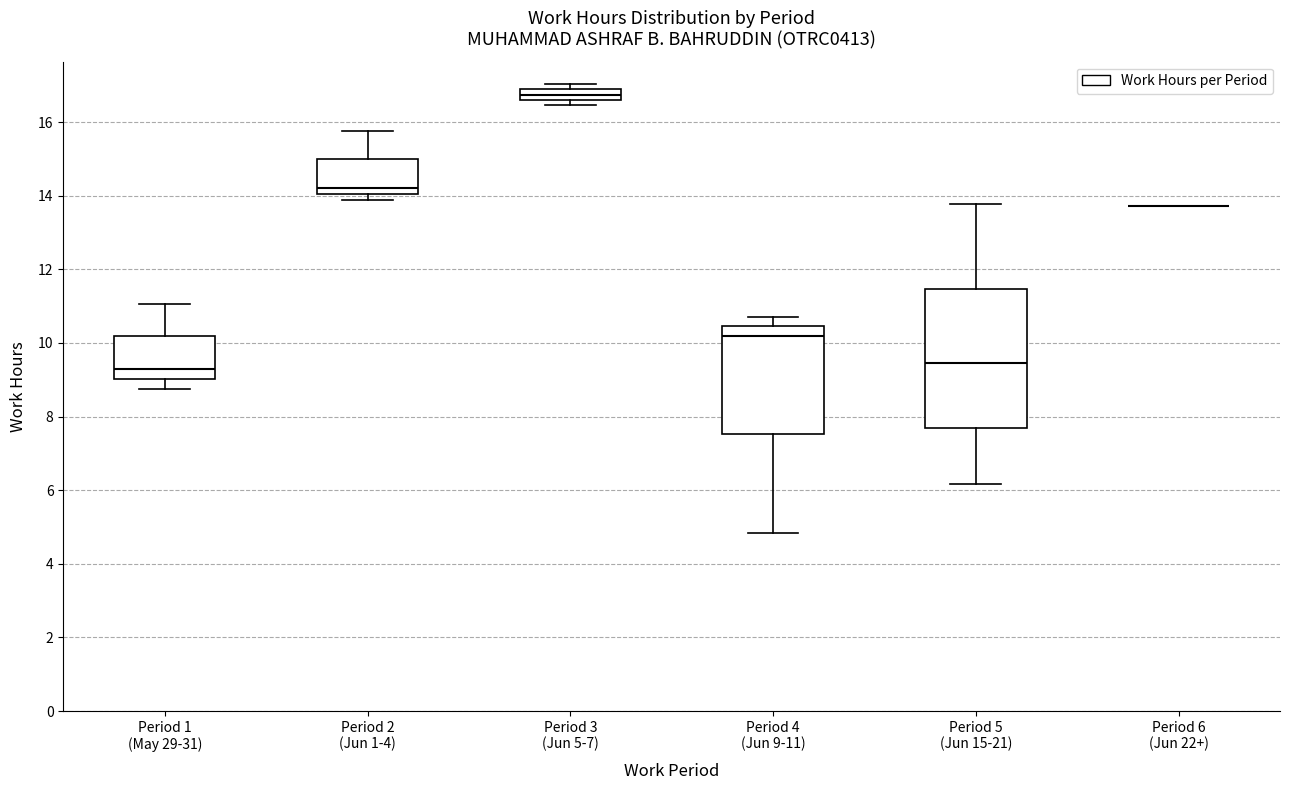

Where does the upper whisker of the box for Period 5 (Jun 15-21) end on the y-axis? The values are not printed on the chart, so give them approximately, as read against the axis.

13.8